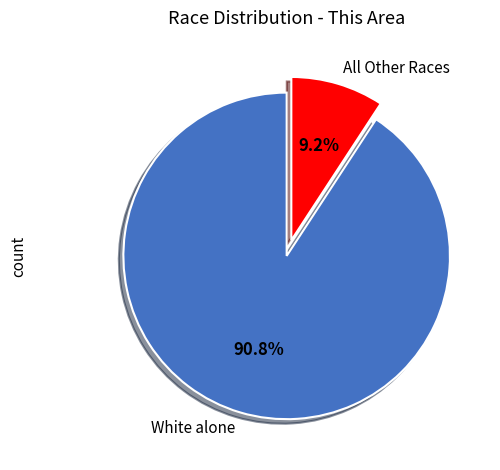

Rank the categories by value from lowest to highest.

All Other Races, White alone